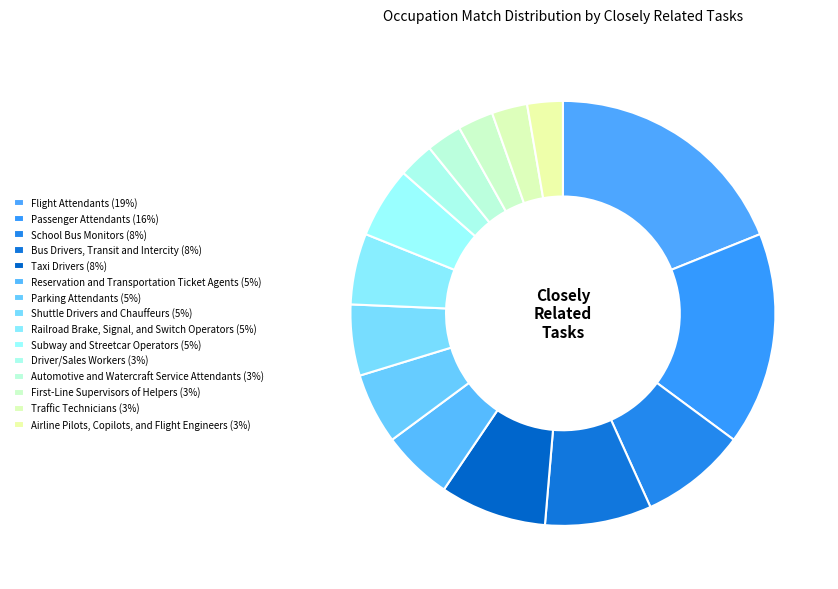

True or false: Taxi Drivers accounts for 17% of the total.

False